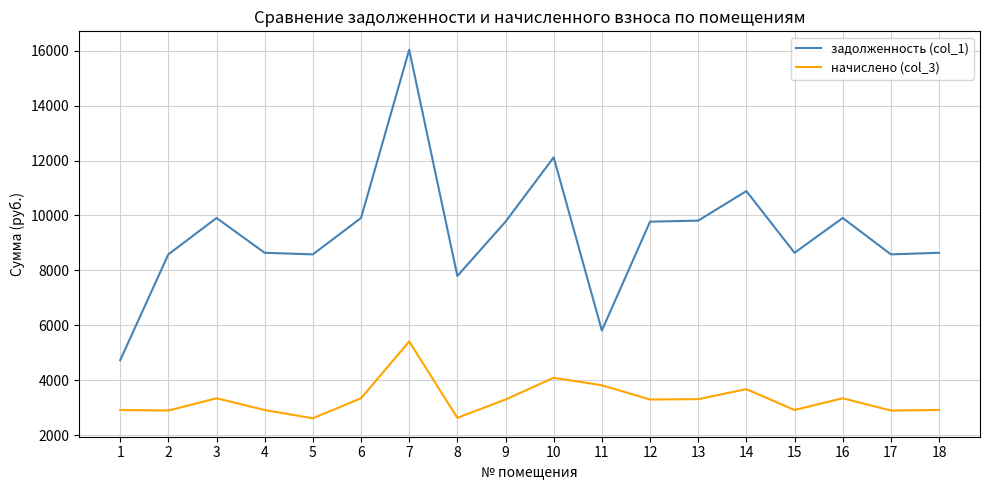

The value of задолженность (col_1) at 17 is 8582.4. True or false?

True